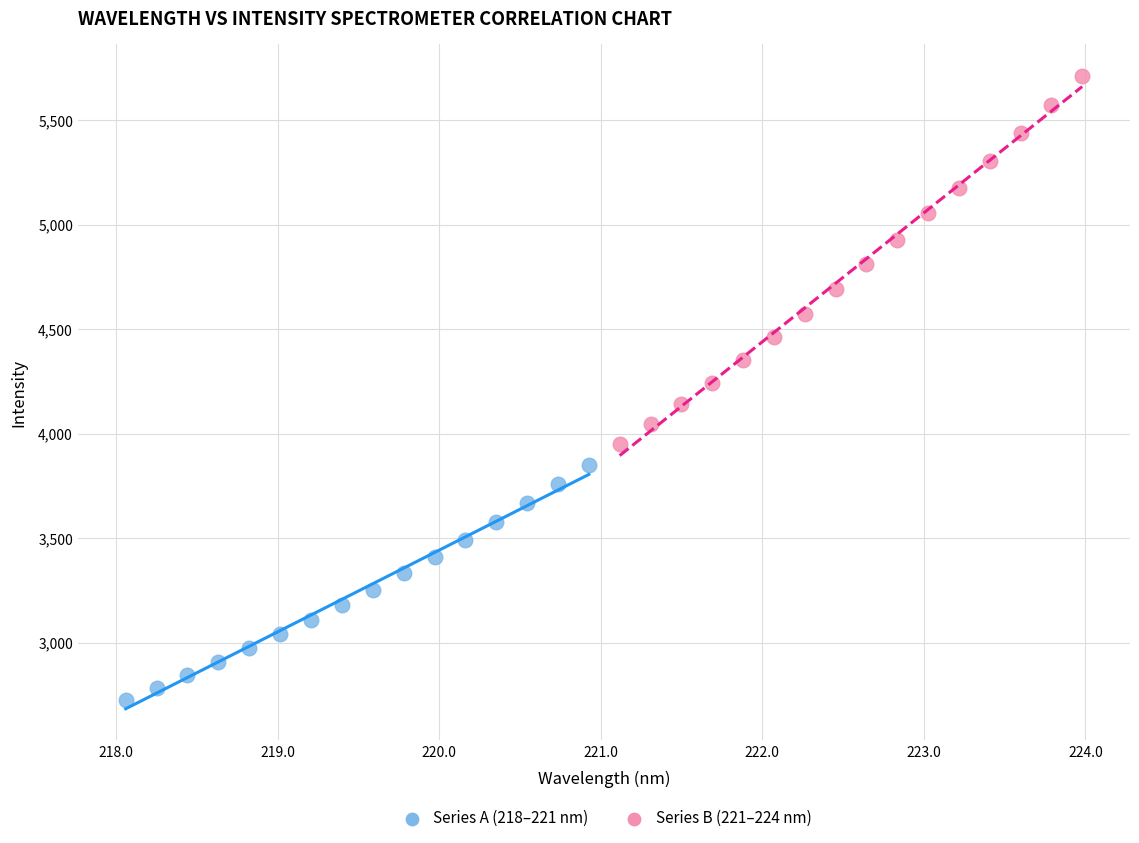

Which series reaches the minimum Y coordinate?

Series A (218–221 nm)